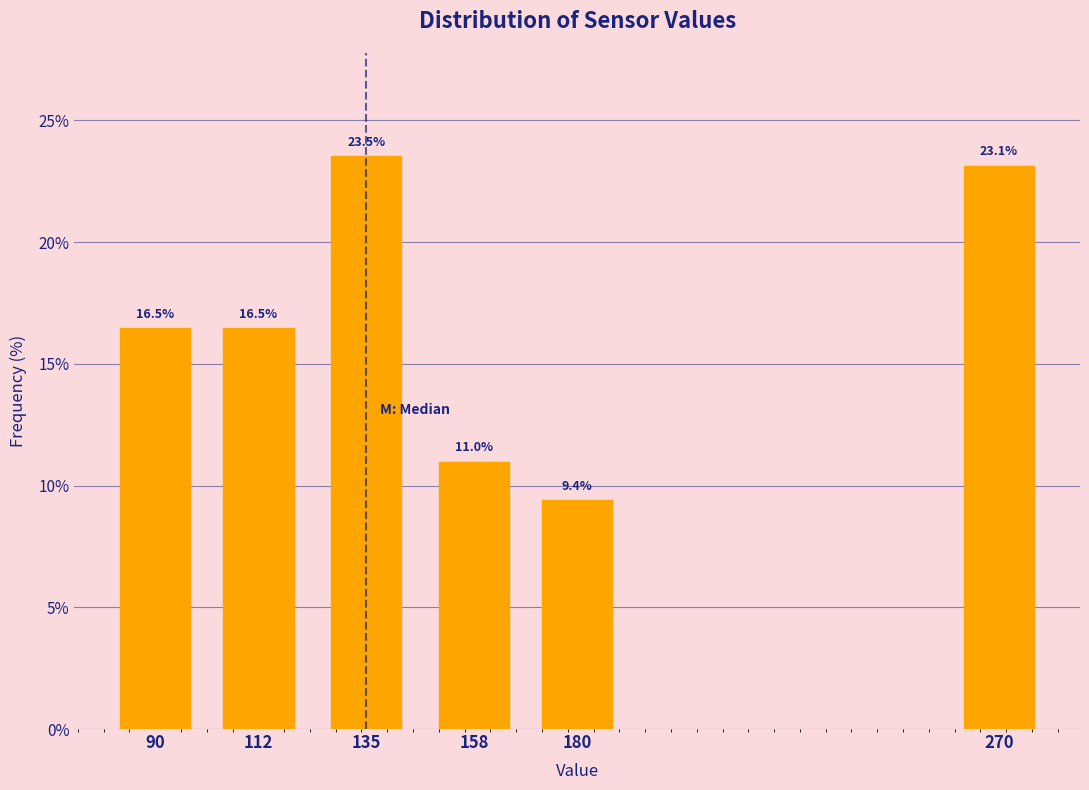

Reading left to right, transcribe all the data shown in this chart.

90=16.5	112=16.5	135=23.5	158=11.0	180=9.4	270=23.1